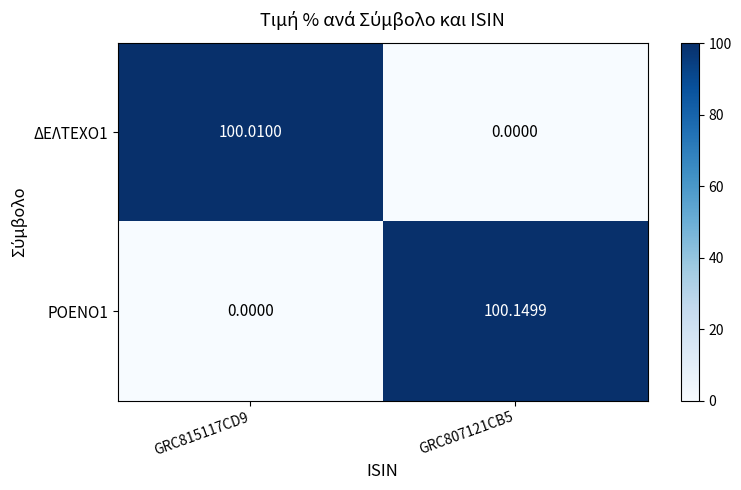

Which label corresponds to the largest value in the chart?

GRC807121CB5